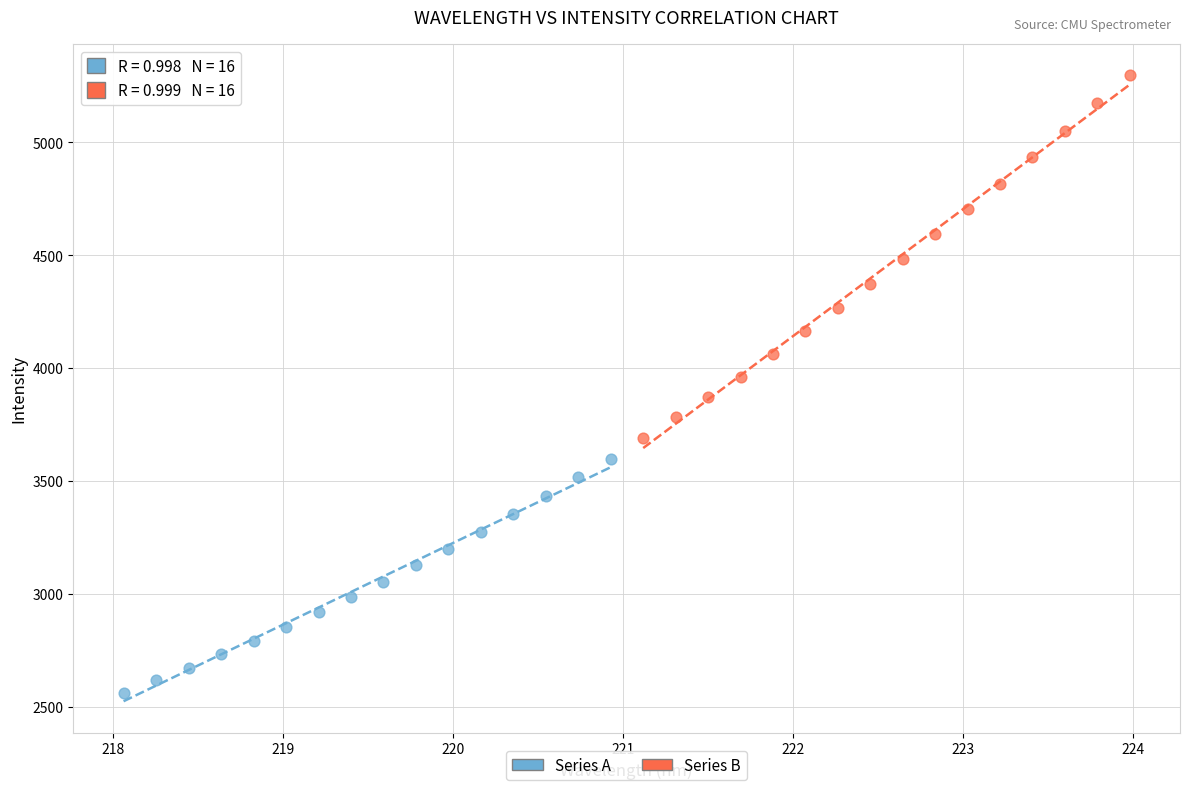

Which series has the widest spread of Y values?

Series B